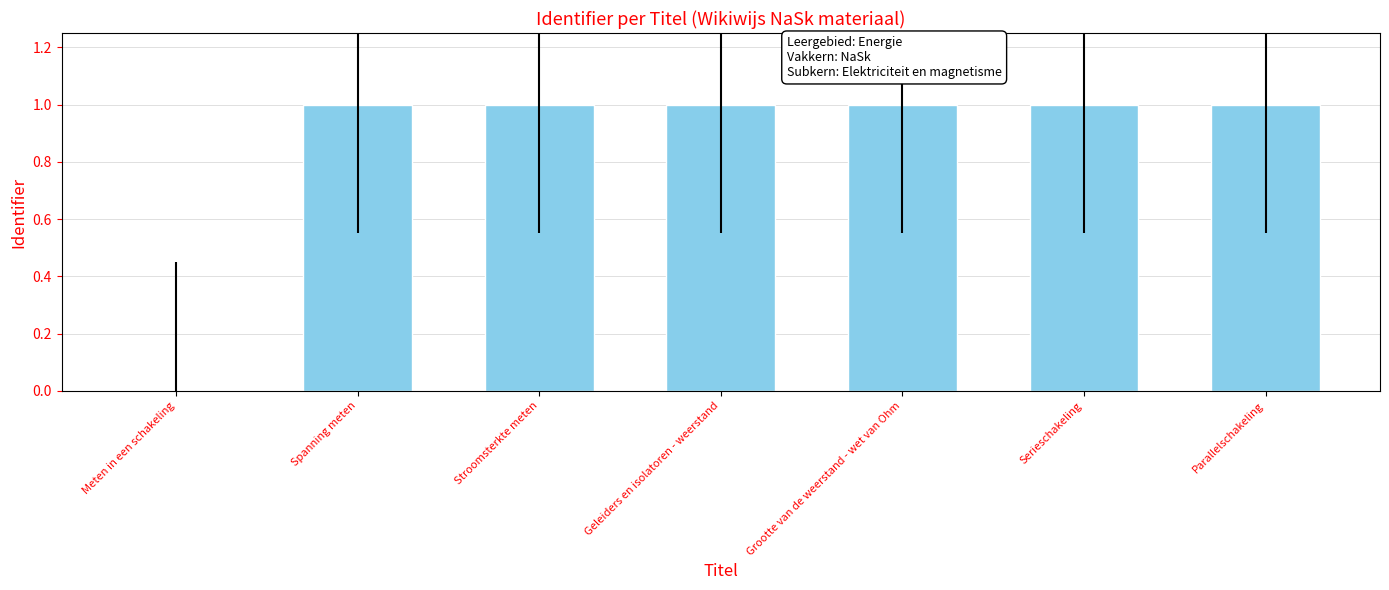

The chart shows a value of -0.6 at Meten in een schakeling. True or false?

False